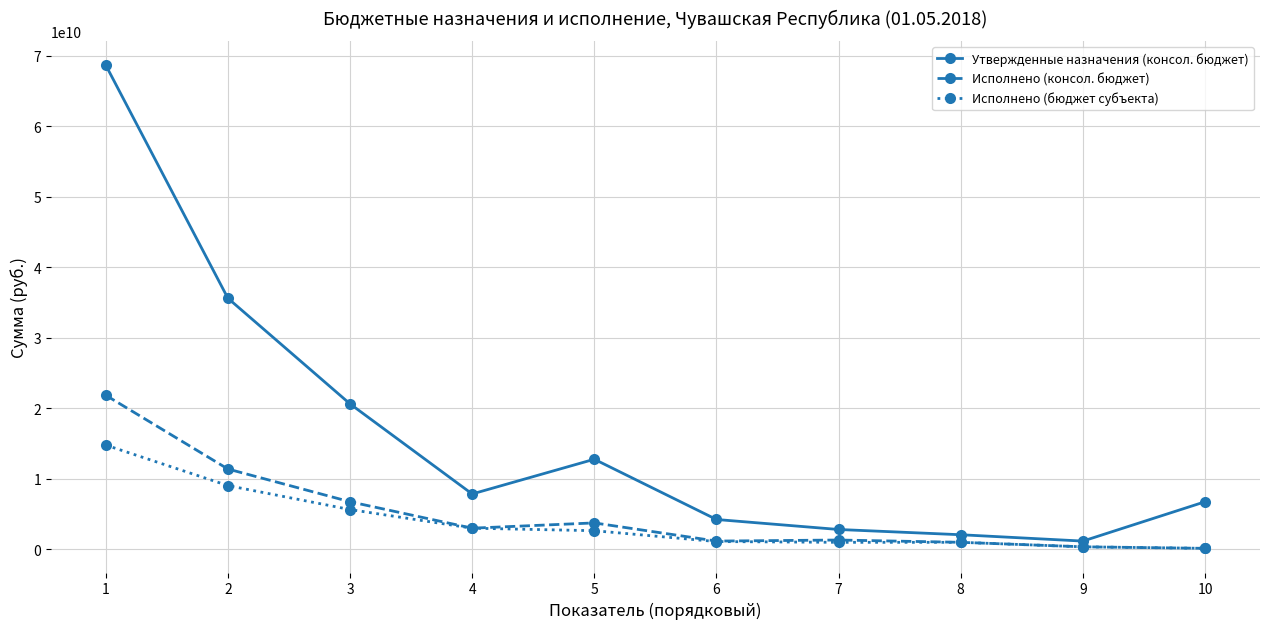

Does the chart have visible grid lines?

Yes